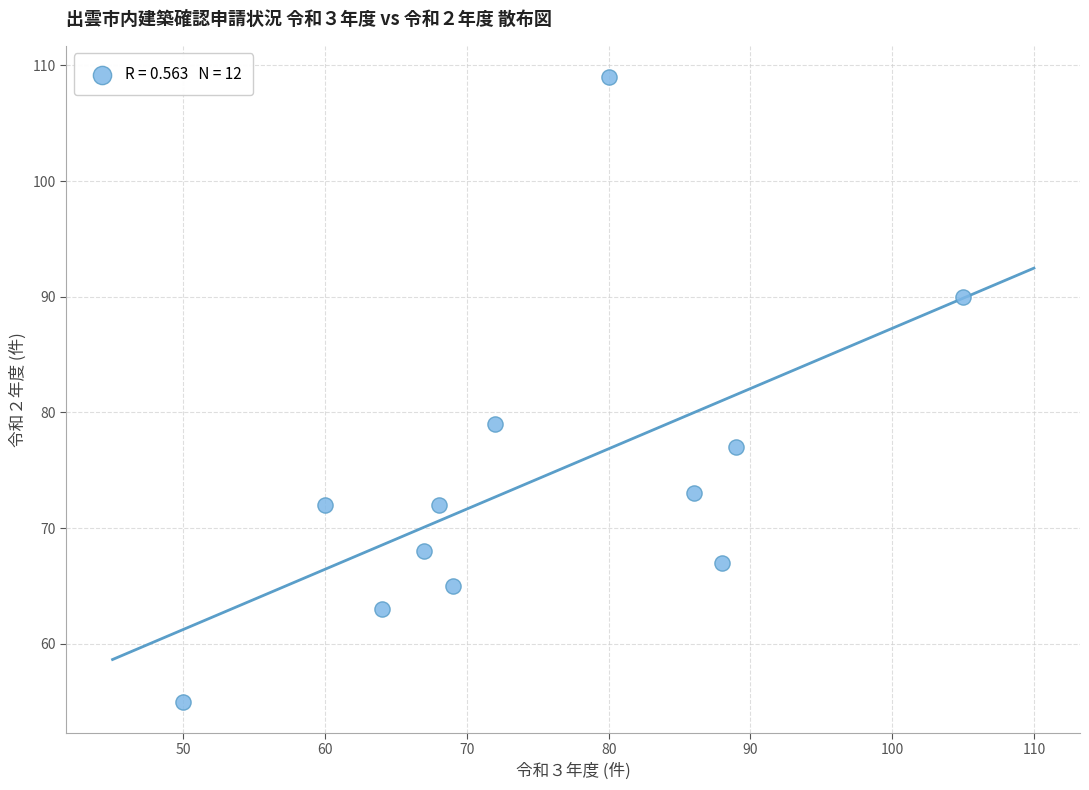

What is the range of X values (max minus min)?

55